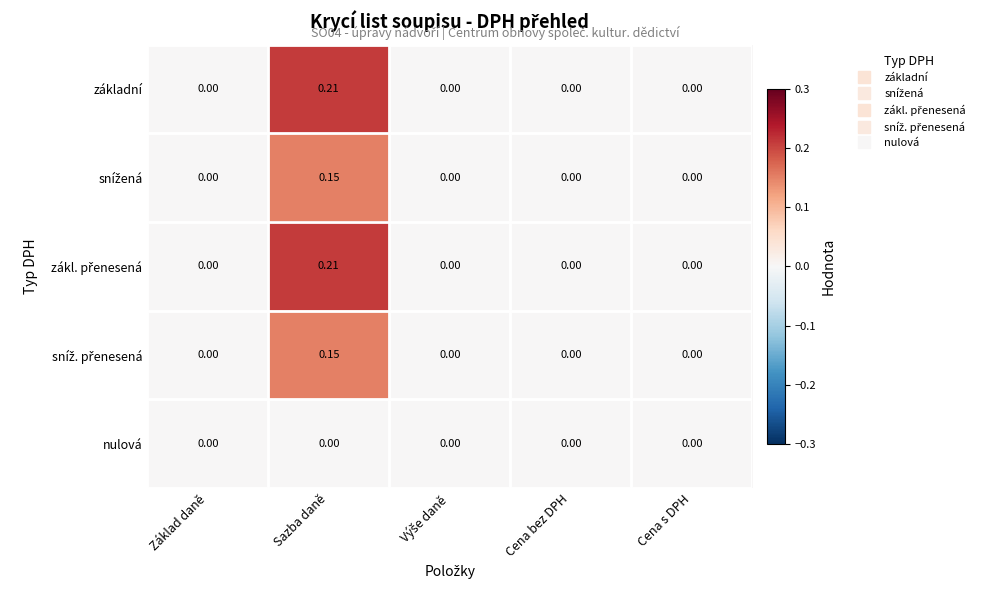

At which category is the sum across all series the highest?

Sazba daně